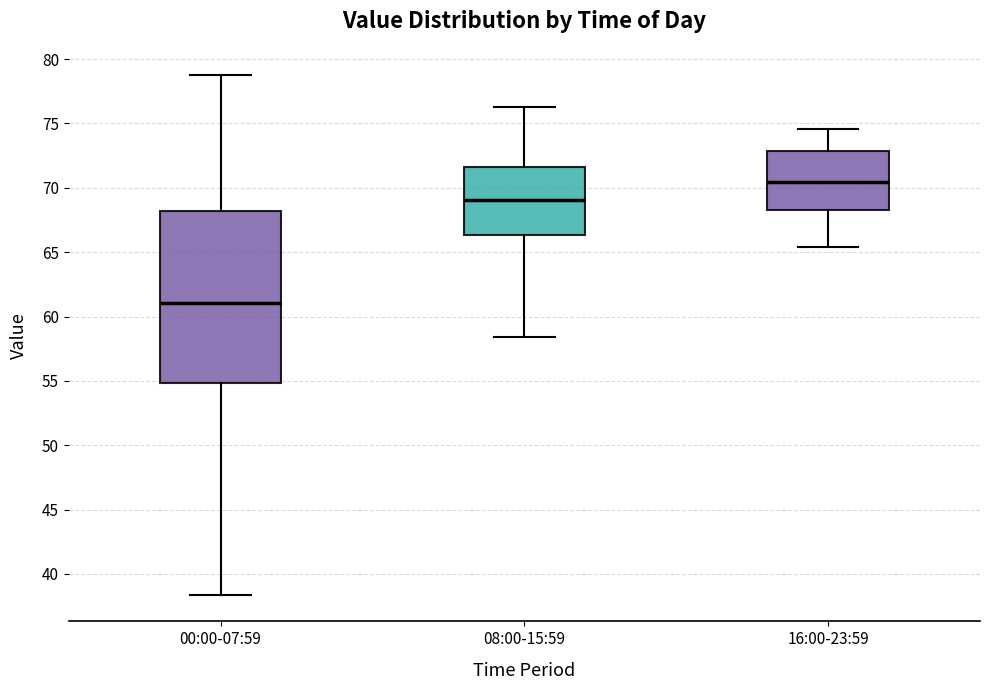

Reading left to right, read every box against the y-axis: the position of its median line, the range the box covers, and the ends of its whiskers. The values are not printed on the chart, so give them approximately, as read against the axis.

00:00-07:59: median 61.0, box 55.0 to 68.0, whiskers 38.5 to 79.0
08:00-15:59: median 69.0, box 66.5 to 71.5, whiskers 58.5 to 76.5
16:00-23:59: median 70.5, box 68.5 to 73.0, whiskers 65.5 to 74.5